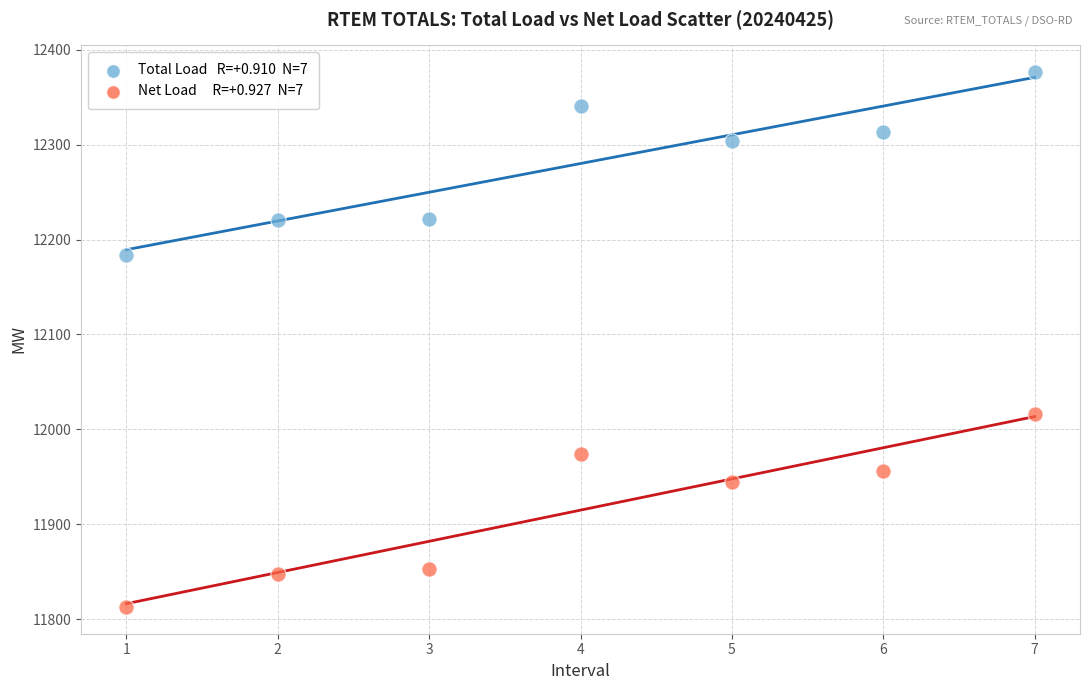

Across all series, what Y value is closest to 12094?

12016.4